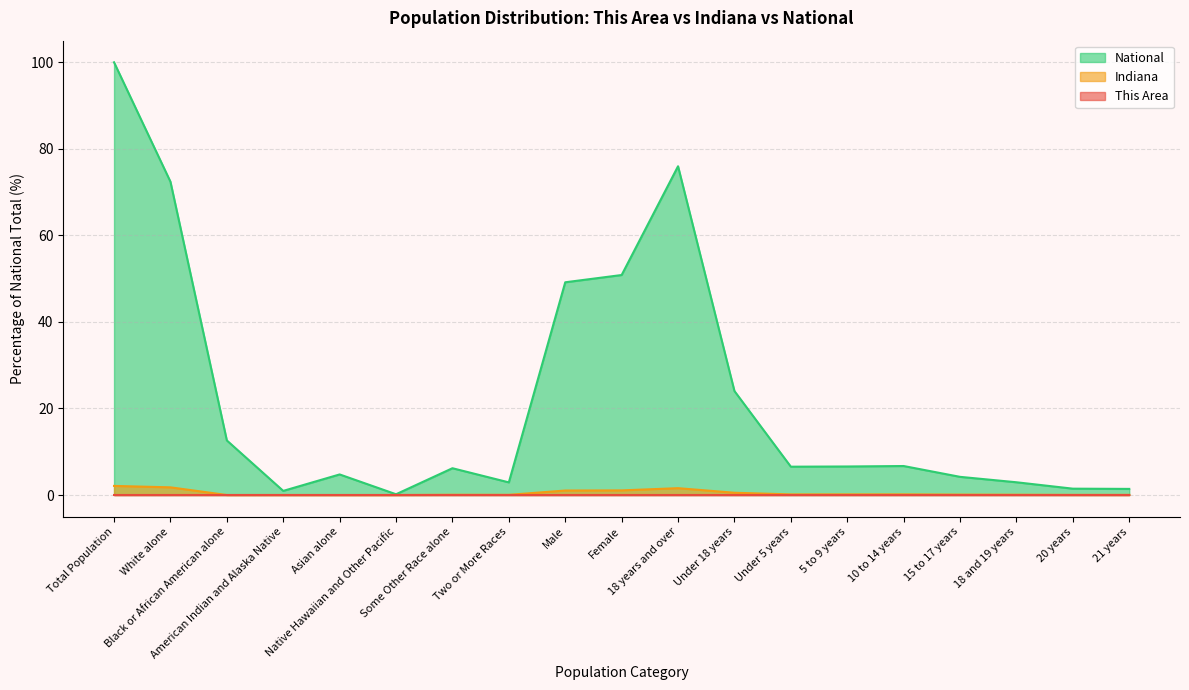

Which series has the largest range (max minus min)?

National